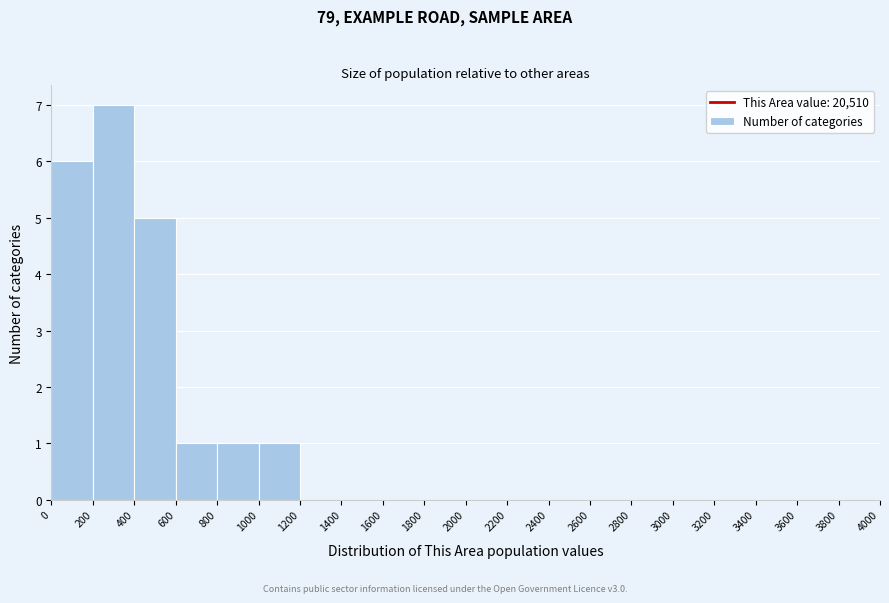

Which range on the x-axis has the tallest bar?

200 to 400